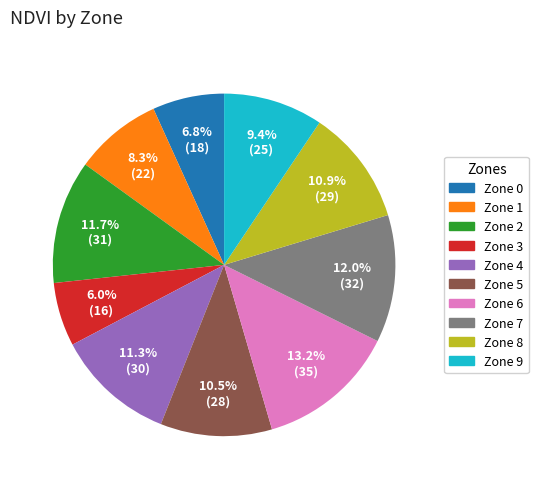

What percentage is the Zone 2 slice, to the nearest percent?

12%